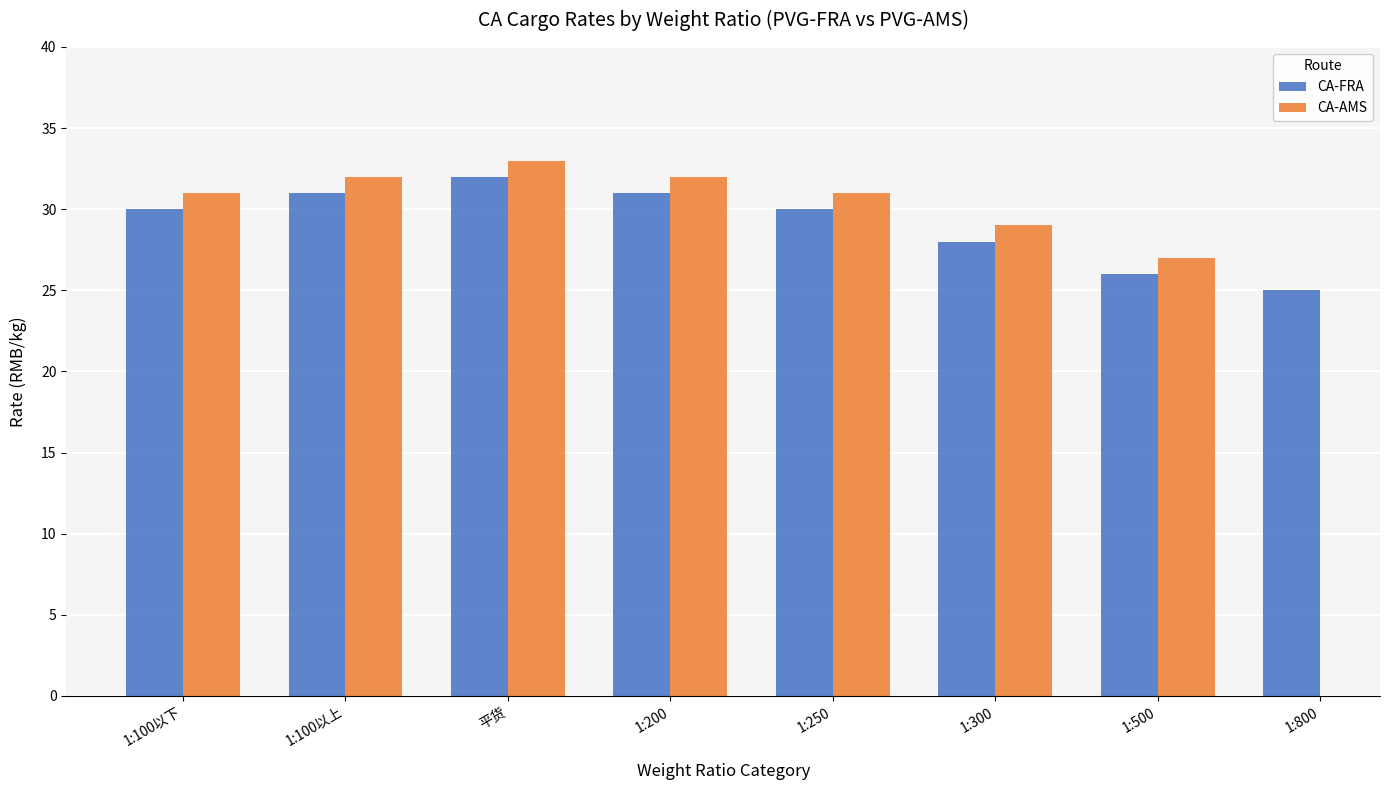

Which series changed the most between 1:100以下 and 1:250?

CA-FRA